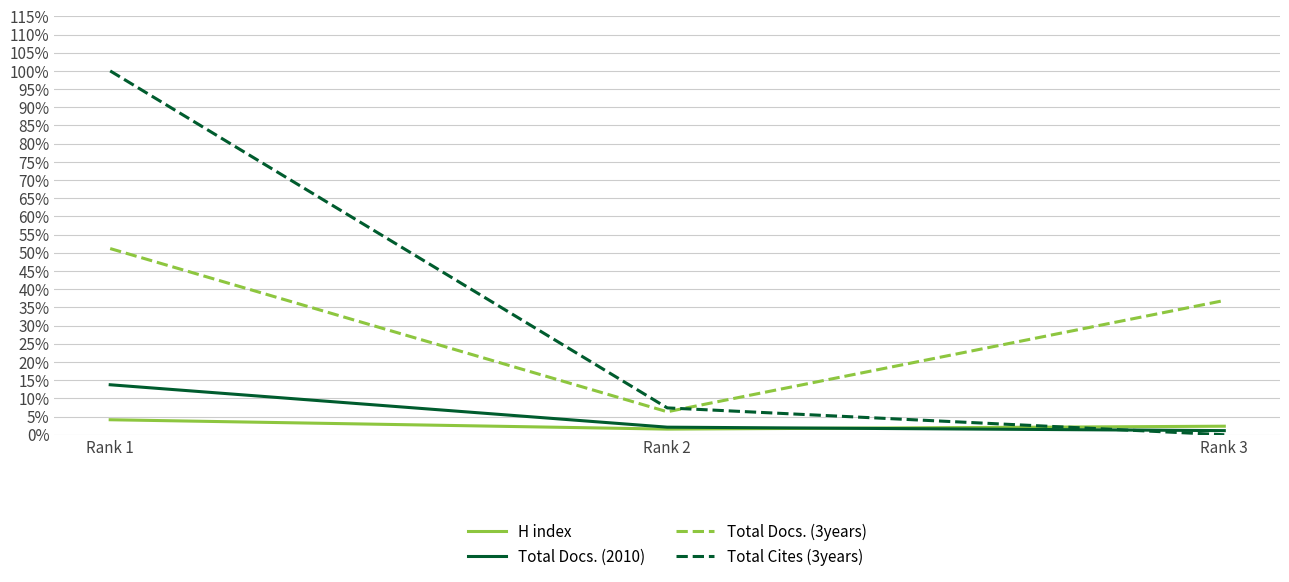

Where is Total Docs. (3years) nearest to the value 0?

Rank 2